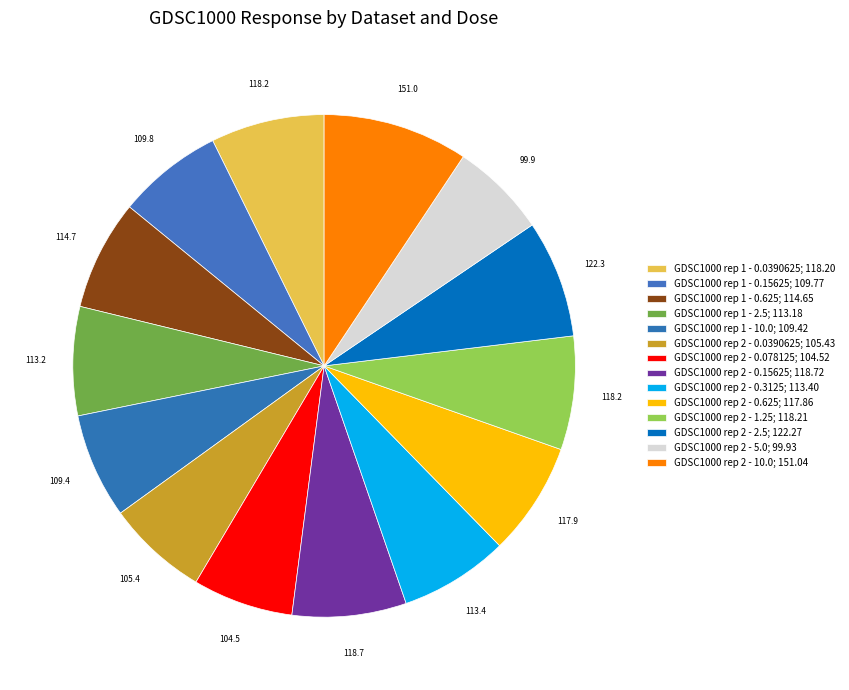

Between GDSC1000 rep 2 - 0.078125 and GDSC1000 rep 1 - 10.0, which is larger?

GDSC1000 rep 1 - 10.0